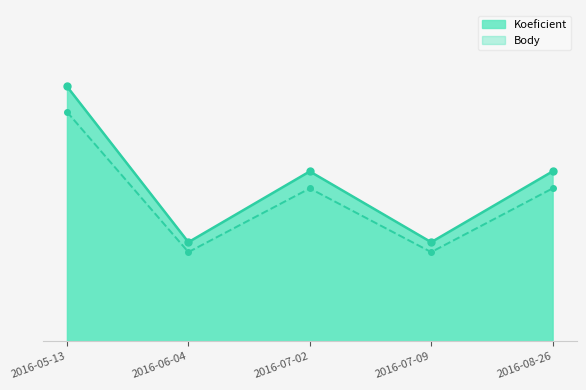

List the series in order of their overall mean, highest first.

Koeficient, Body